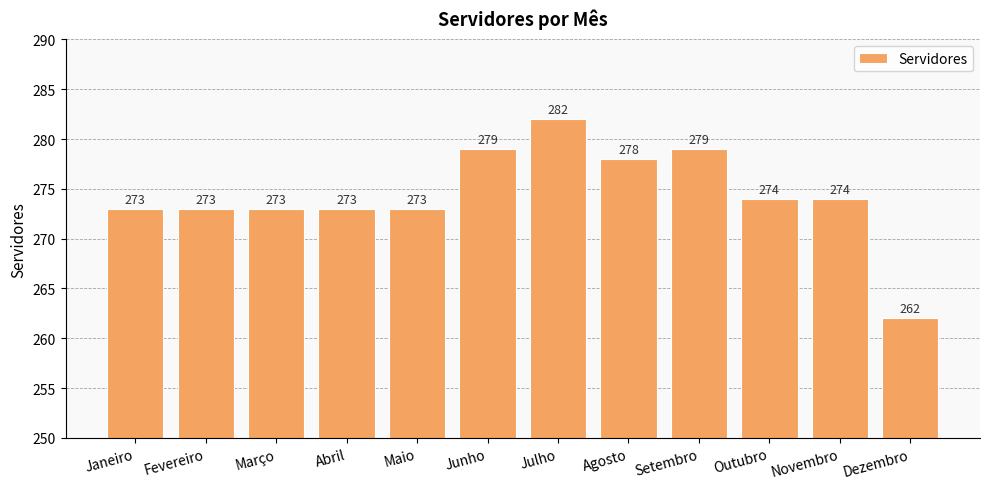

What is the average value?

274